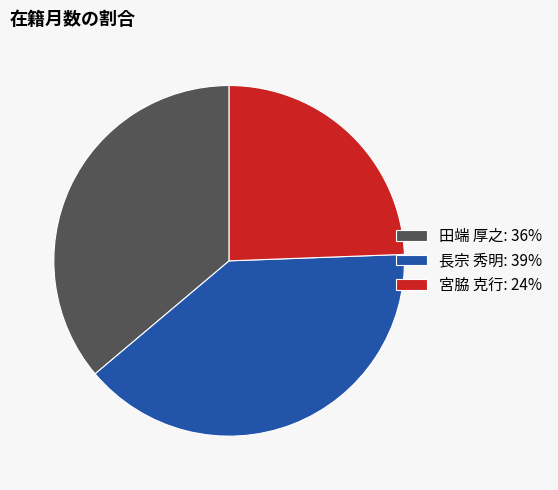

How many slices are in this pie chart?

3